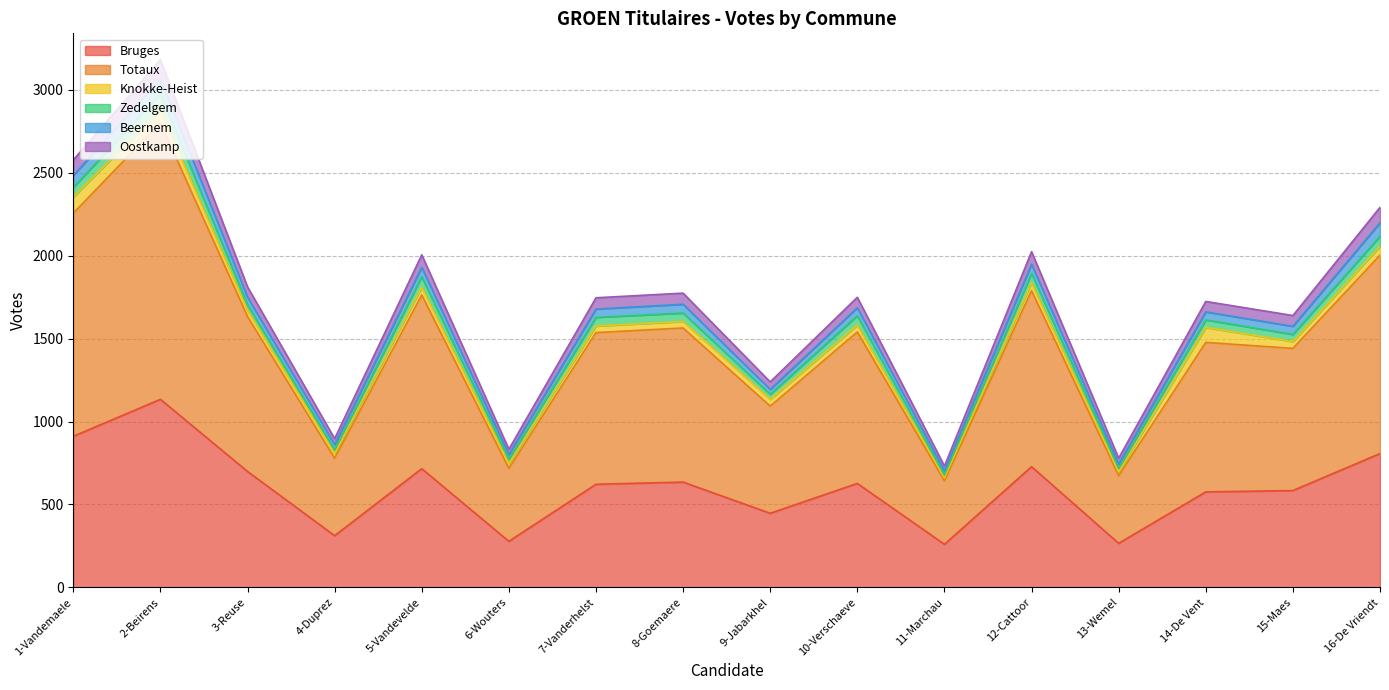

True or false: Totaux and Bruges intersect in this chart.

False